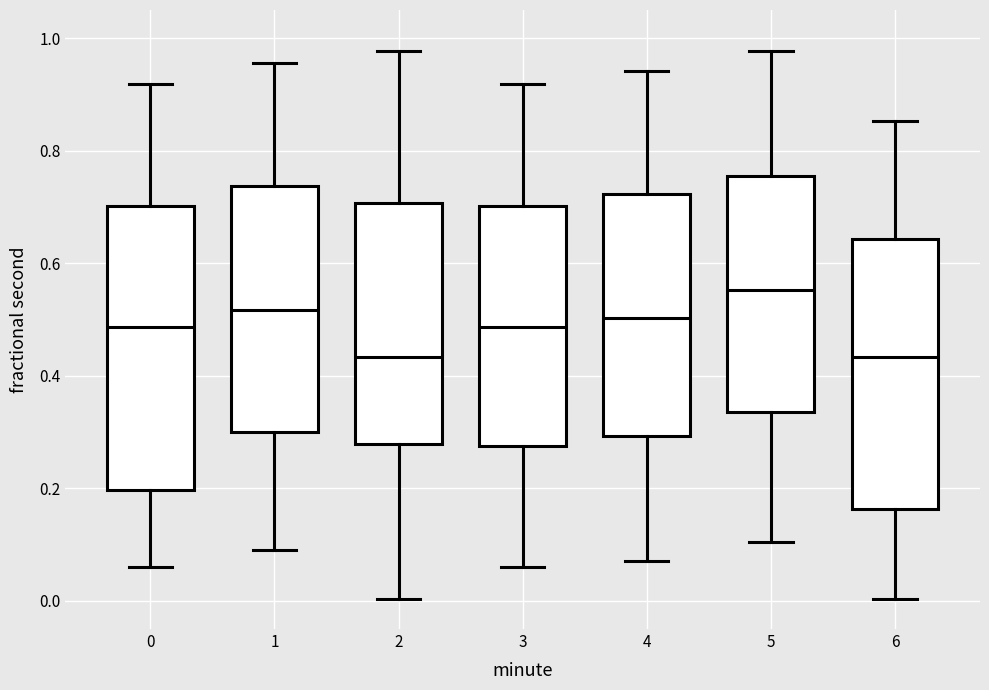

Reading left to right, transcribe this box plot: for each box, give where its median line is, the range the box spans, and where its two whiskers end, as read against the y-axis. The values are not printed on the chart, so give them approximately, as read against the axis.

0: median 0.48, box 0.20 to 0.70, whiskers 0.06 to 0.92
1: median 0.52, box 0.30 to 0.74, whiskers 0.10 to 0.96
2: median 0.44, box 0.28 to 0.70, whiskers 0.00 to 0.98
3: median 0.48, box 0.28 to 0.70, whiskers 0.06 to 0.92
4: median 0.50, box 0.30 to 0.72, whiskers 0.08 to 0.94
5: median 0.56, box 0.34 to 0.76, whiskers 0.10 to 0.98
6: median 0.44, box 0.16 to 0.64, whiskers 0.00 to 0.86